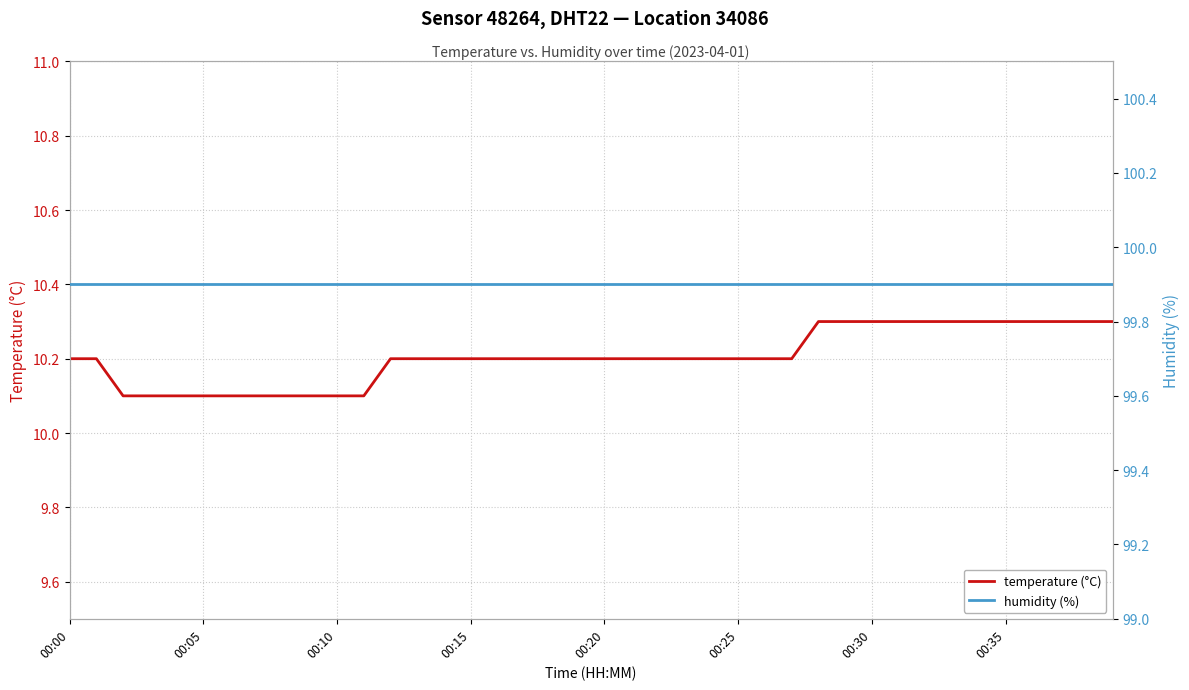

True or false: humidity (%) and temperature (°C) intersect in this chart.

False